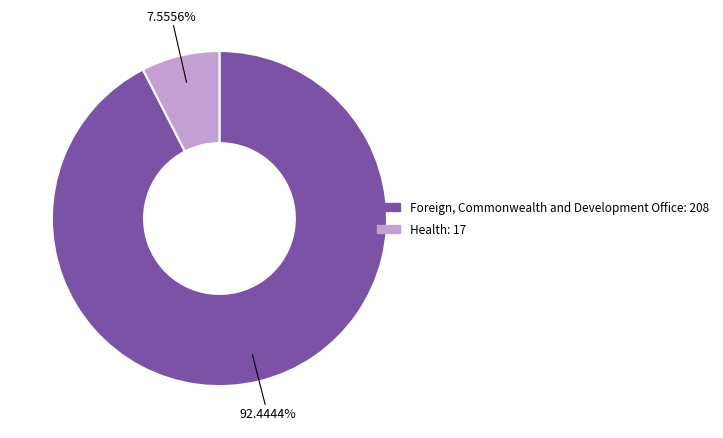

Rank the categories by value from highest to lowest.

Foreign, Commonwealth and Development Office, Health